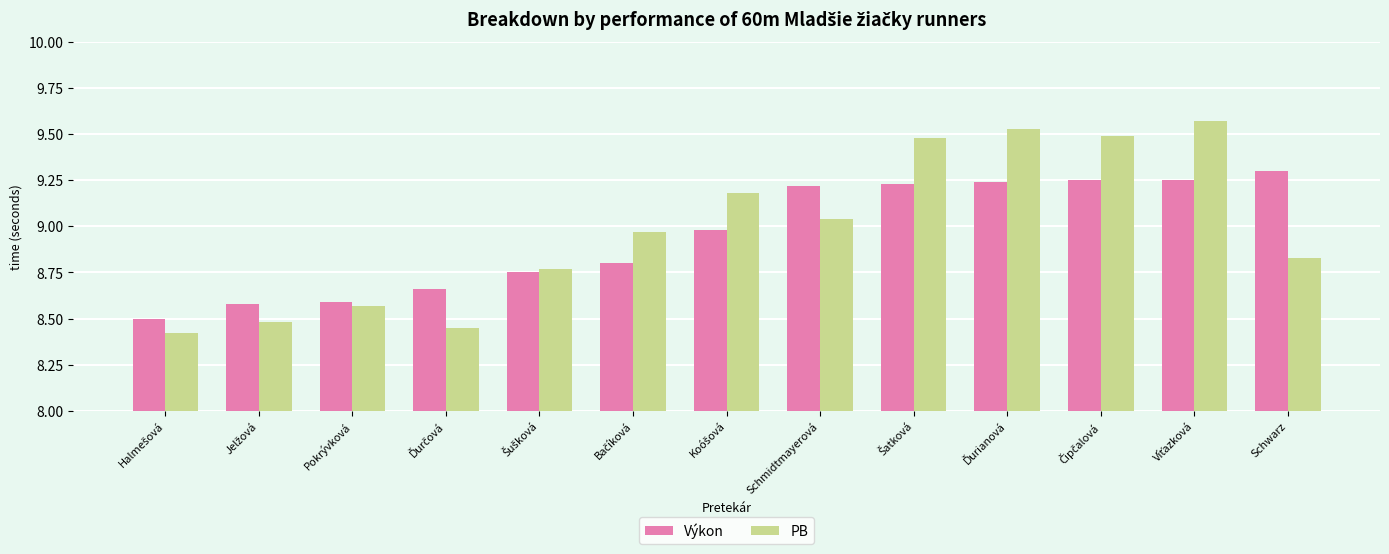

Is it true that PB equals 8.6 at Pokrývková?

True